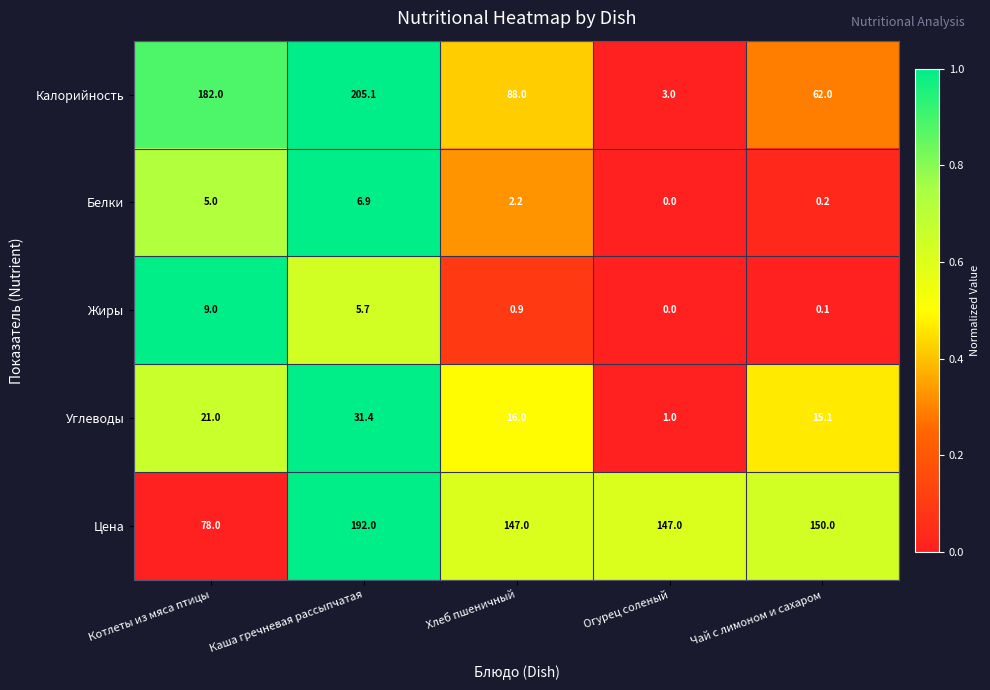

What is the difference between the maximum and second lowest values in the Жиры series?

8.9